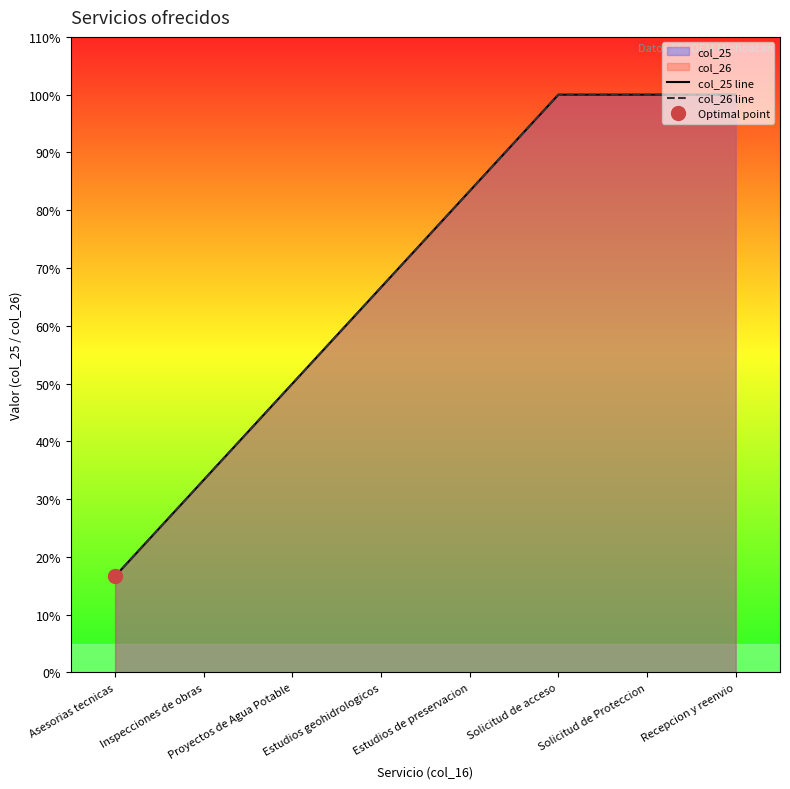

Reading left to right, transcribe all the data shown in this chart.

col_25 line: 16.7	33.3	50.0	66.7	83.3	100.0	100.0	100.0
col_26 line: 16.7	33.3	50.0	66.7	83.3	100.0	100.0	100.0